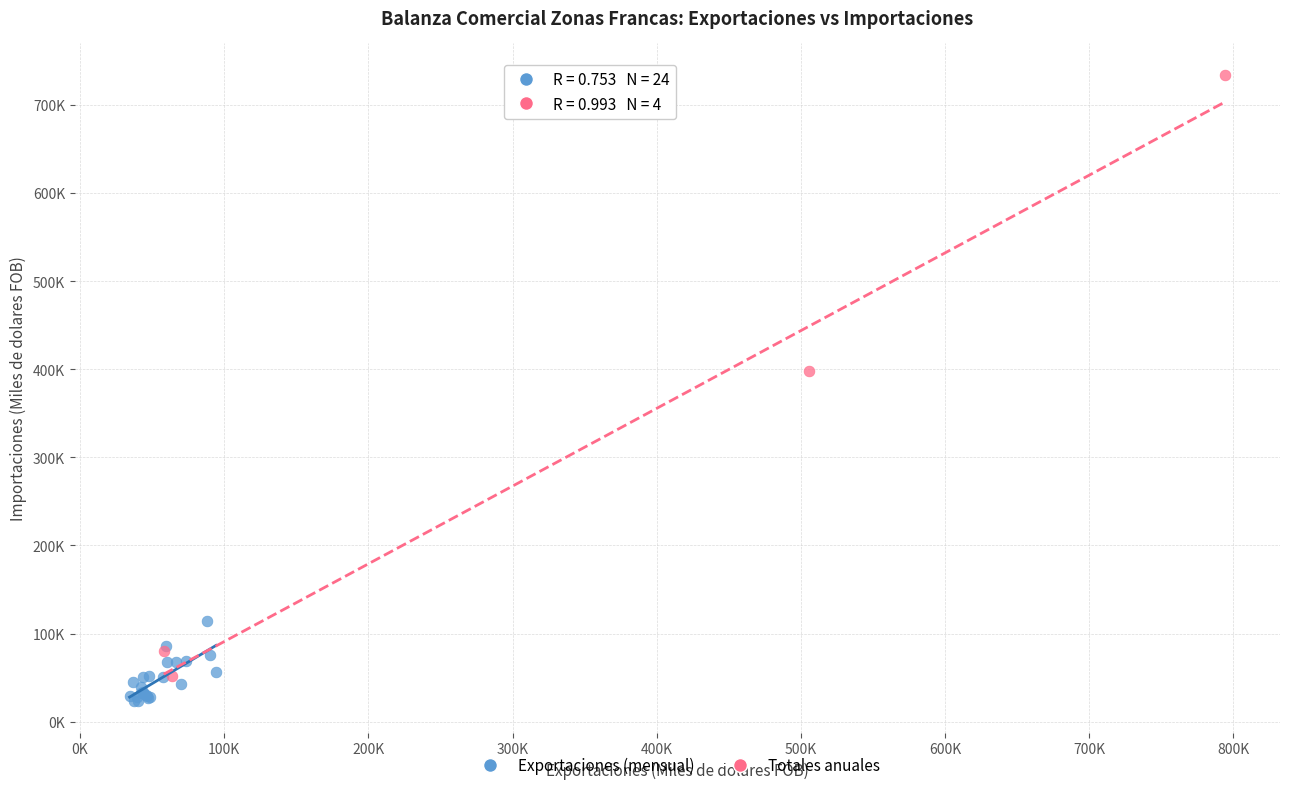

What are all the series names shown in the legend?

Exportaciones (mensual), Totales anuales